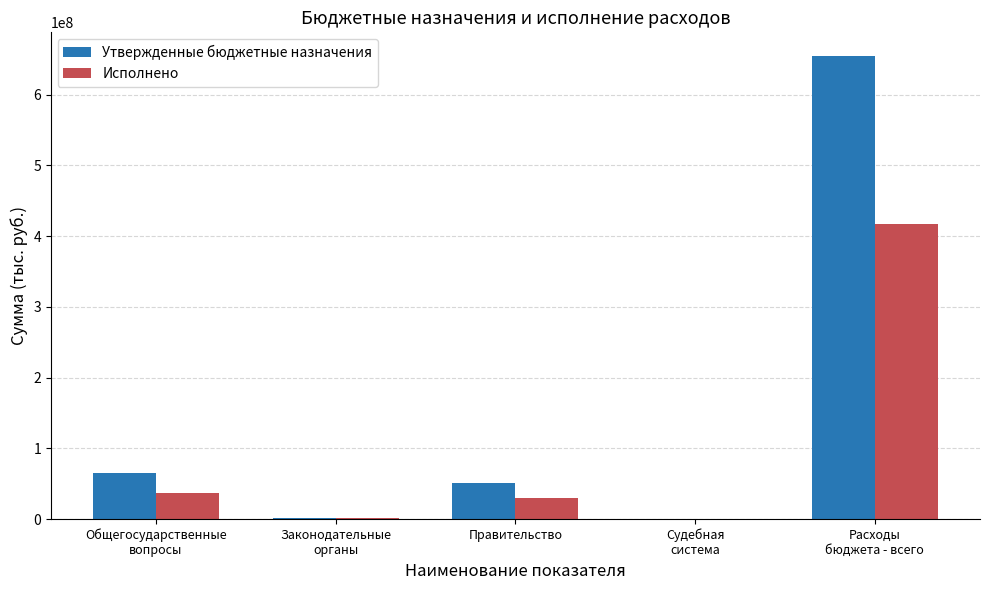

What is the sum of all Исполнено values?

484482540.8